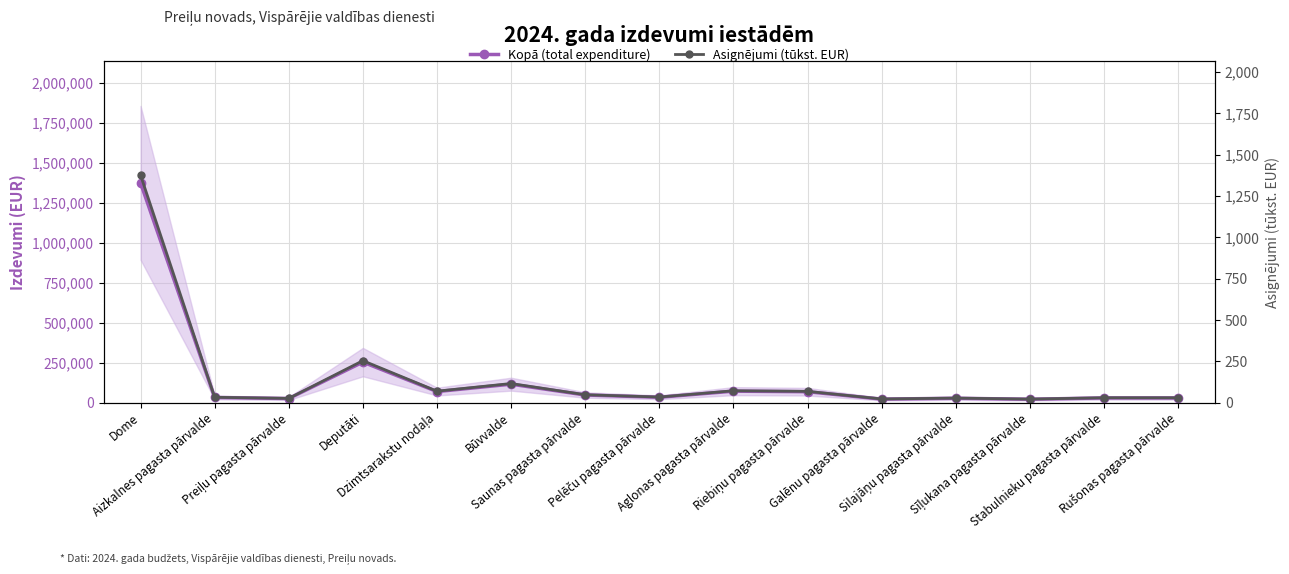

Reading right to left, what are all the values shown in this chart?

Kopā (total expenditure): 29464.0	29590.0	21525.0	27546.0	22292.0	68531.0	72057.0	33901.0	47968.0	115742.0	69420.0	253966.0	25903.0	32498.0	1376124.0
Asignējumi (tūkst. EUR): 29.5	29.6	21.5	27.5	22.3	68.5	72.1	33.9	48.0	115.7	69.4	254.0	25.9	32.5	1376.1